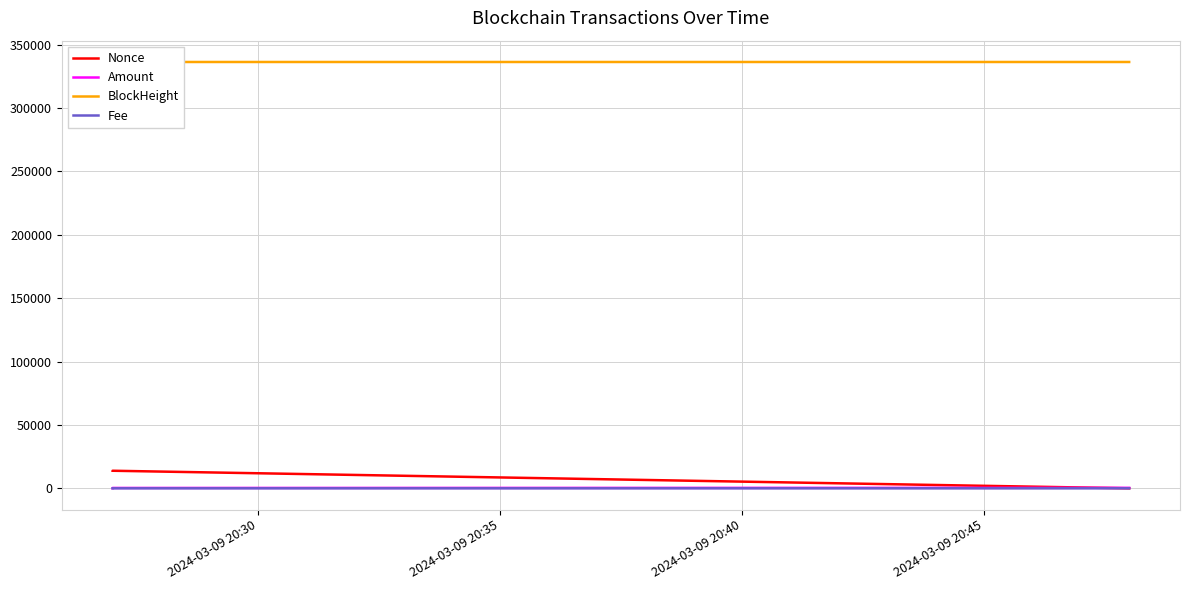

What is the greatest value displayed?

336326.0